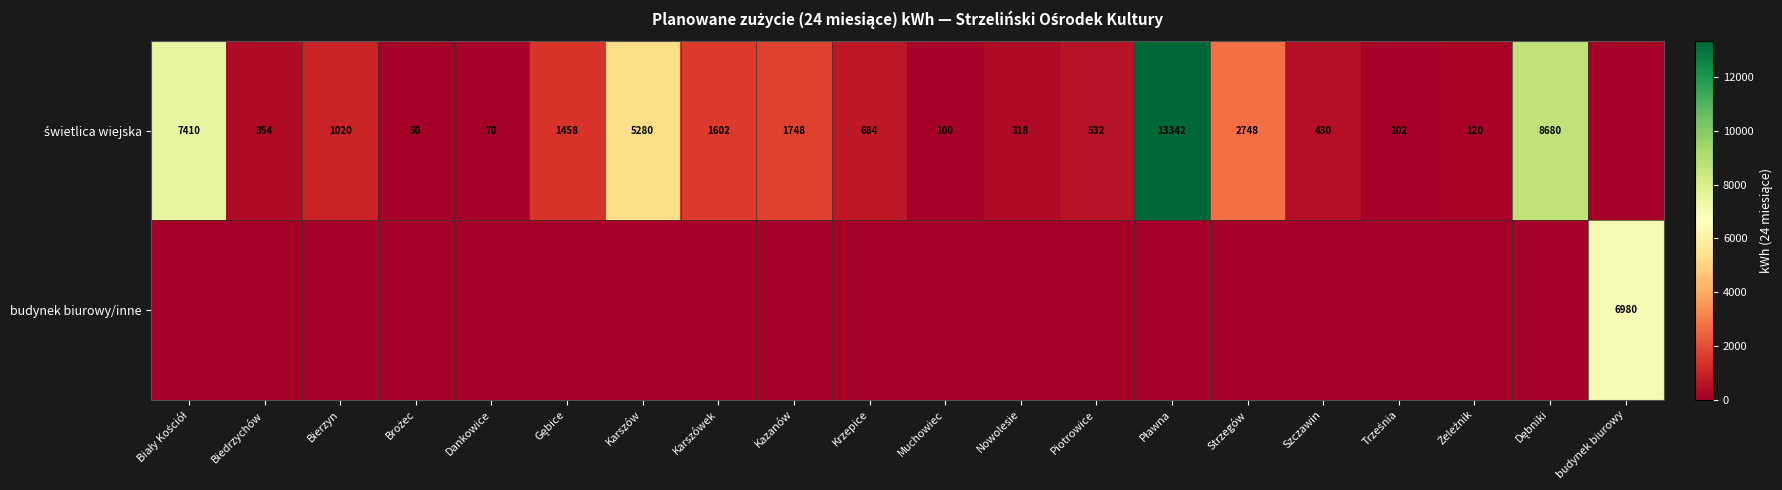

Which category has the highest value across all series?

Pławna